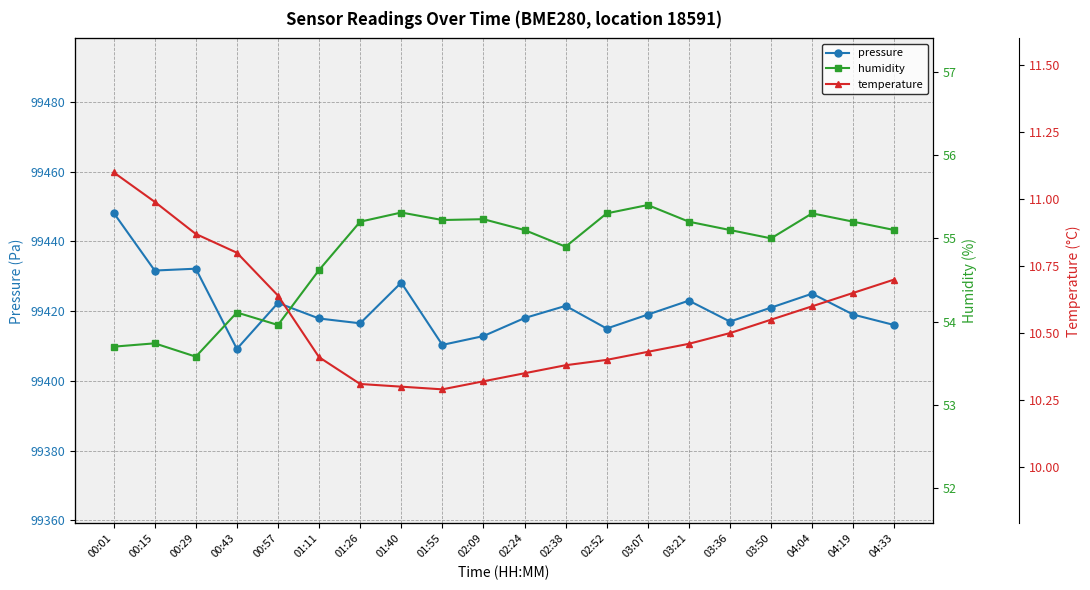

Is this an area chart (filled region under the line)?

No